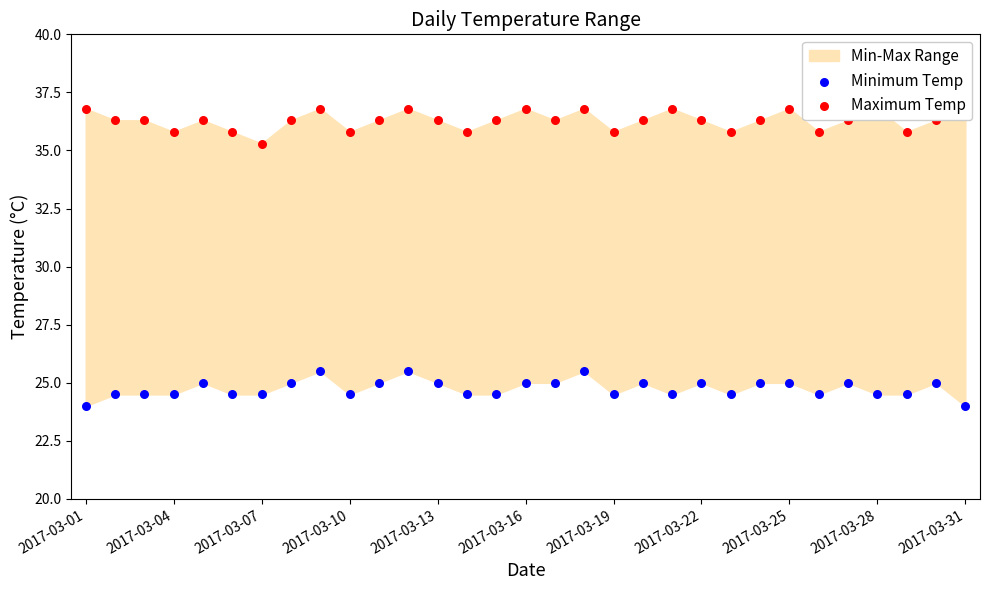

Which series reaches the minimum Y coordinate?

Minimum Temp